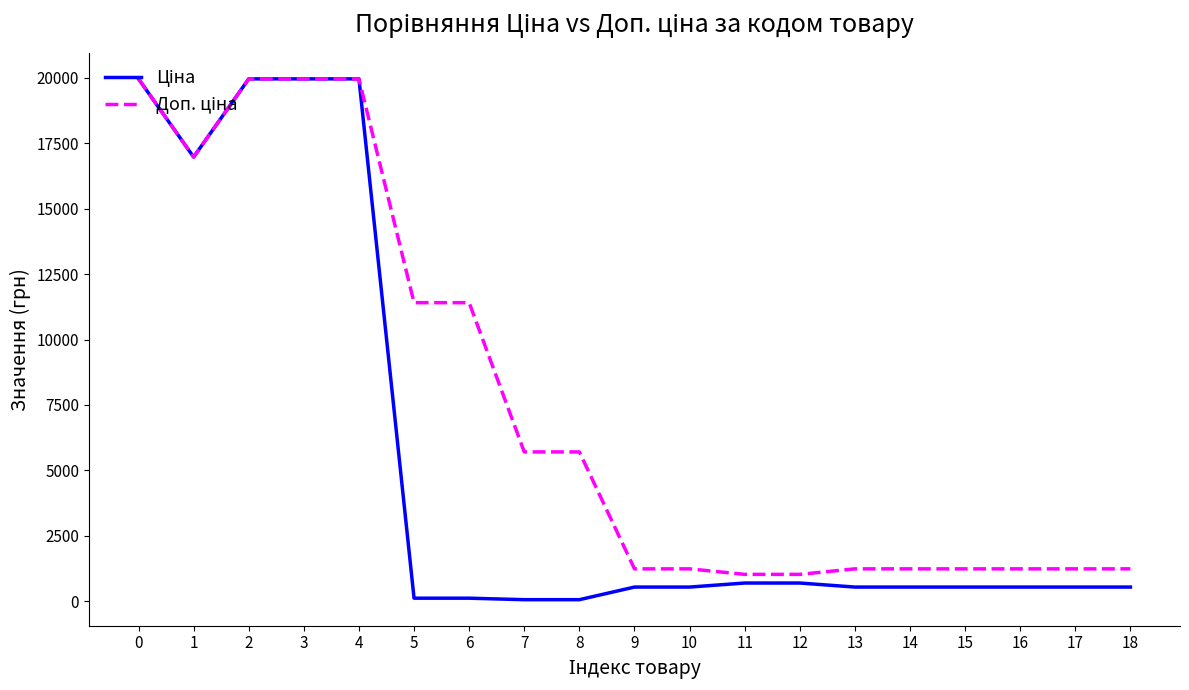

What is the maximum value shown in the chart?

19964.2